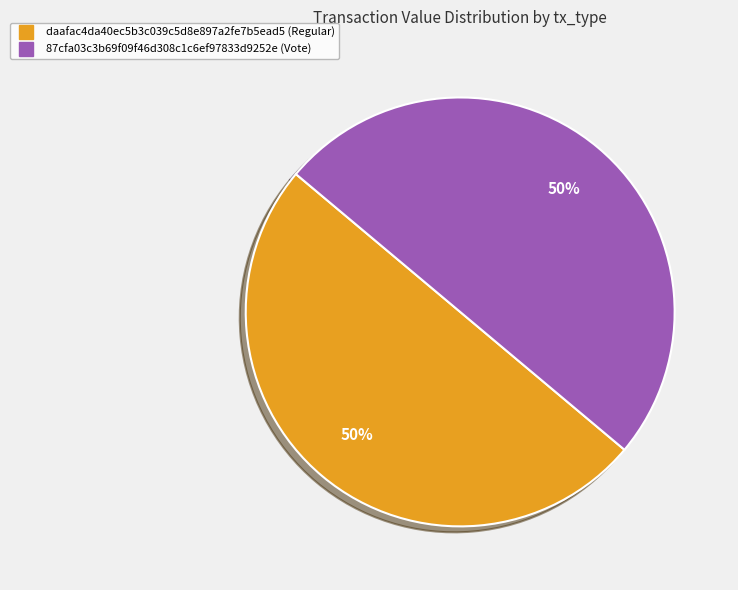

To the nearest percent, what is the average slice percentage?

50%